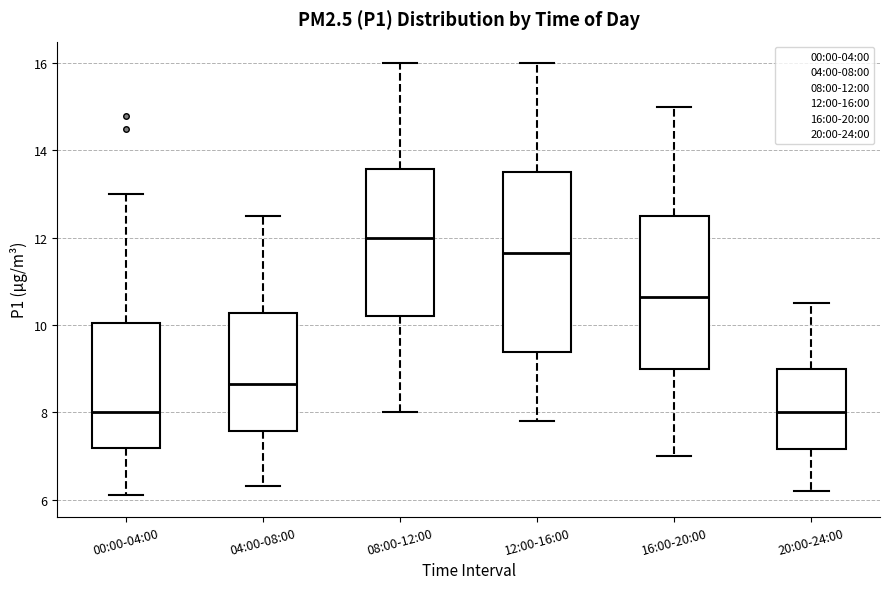

Reading left to right, transcribe this box plot: for each box, give where its median line is, the range the box spans, and where its two whiskers end, as read against the y-axis. The values are not printed on the chart, so give them approximately, as read against the axis.

00:00-04:00: median 8.0, box 7.2 to 10.0, whiskers 6.2 to 13.0
04:00-08:00: median 8.6, box 7.6 to 10.2, whiskers 6.4 to 12.6
08:00-12:00: median 12.0, box 10.2 to 13.6, whiskers 8.0 to 16.0
12:00-16:00: median 11.6, box 9.4 to 13.6, whiskers 7.8 to 16.0
16:00-20:00: median 10.6, box 9.0 to 12.6, whiskers 7.0 to 15.0
20:00-24:00: median 8.0, box 7.2 to 9.0, whiskers 6.2 to 10.6